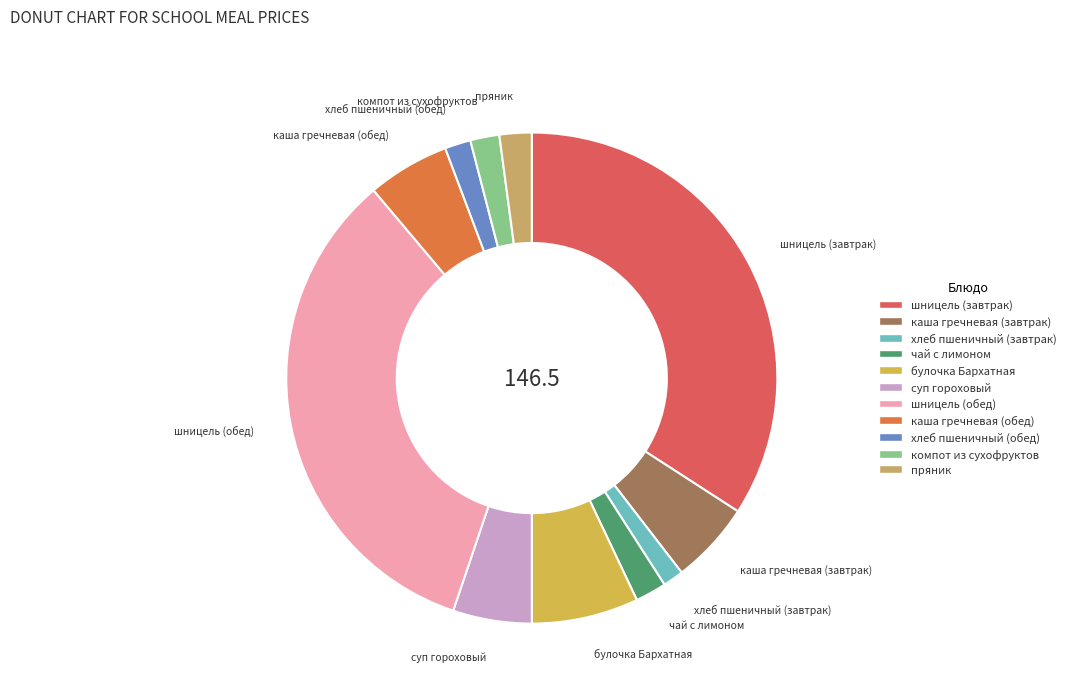

How many slices are in this pie chart?

11